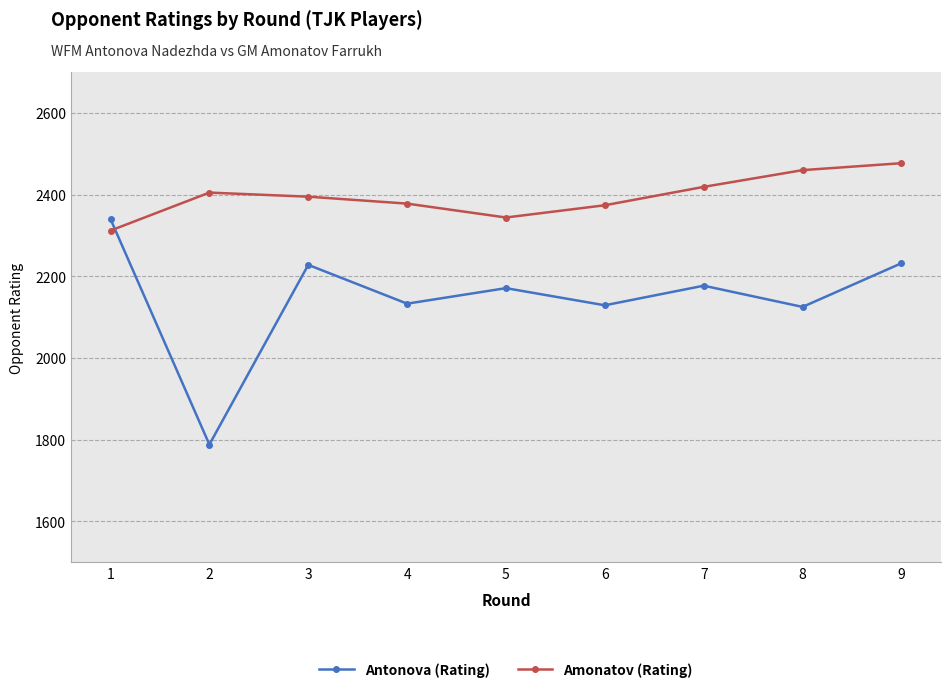

Rank the series at 8 from highest to lowest value.

Amonatov (Rating), Antonova (Rating)